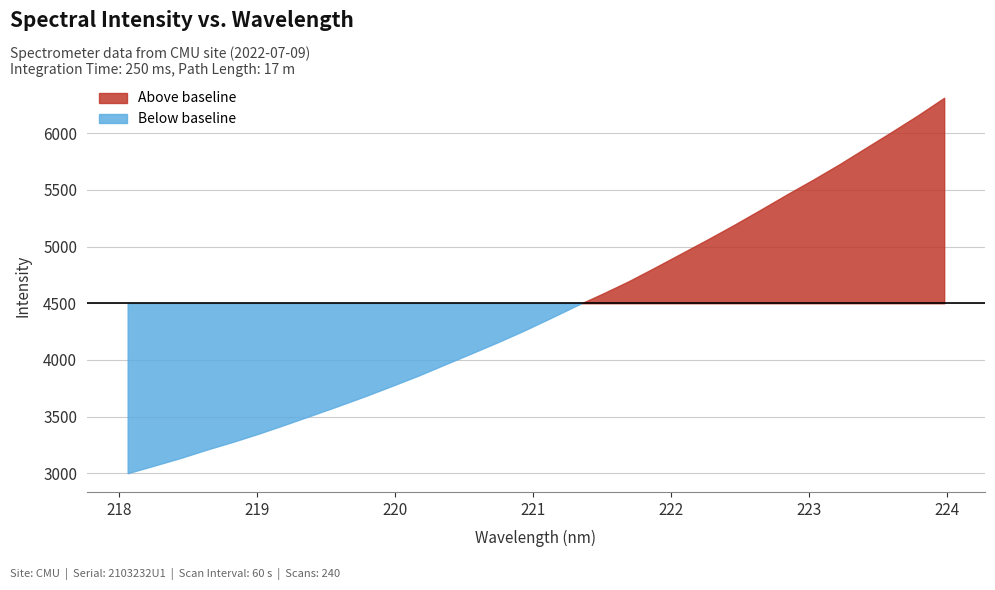

List the labels in order of value, largest first.

223.9802, 223.7895, 223.5987, 223.408, 223.2172, 223.0264, 222.8355, 222.6447, 222.4538, 222.263, 222.0721, 221.8812, 221.6902, 221.4993, 221.3083, 221.1174, 220.9264, 220.7354, 220.5444, 220.3533, 220.1623, 219.9712, 219.7801, 219.589, 219.3979, 219.2067, 219.0156, 218.8244, 218.6332, 218.442, 218.2508, 218.0596